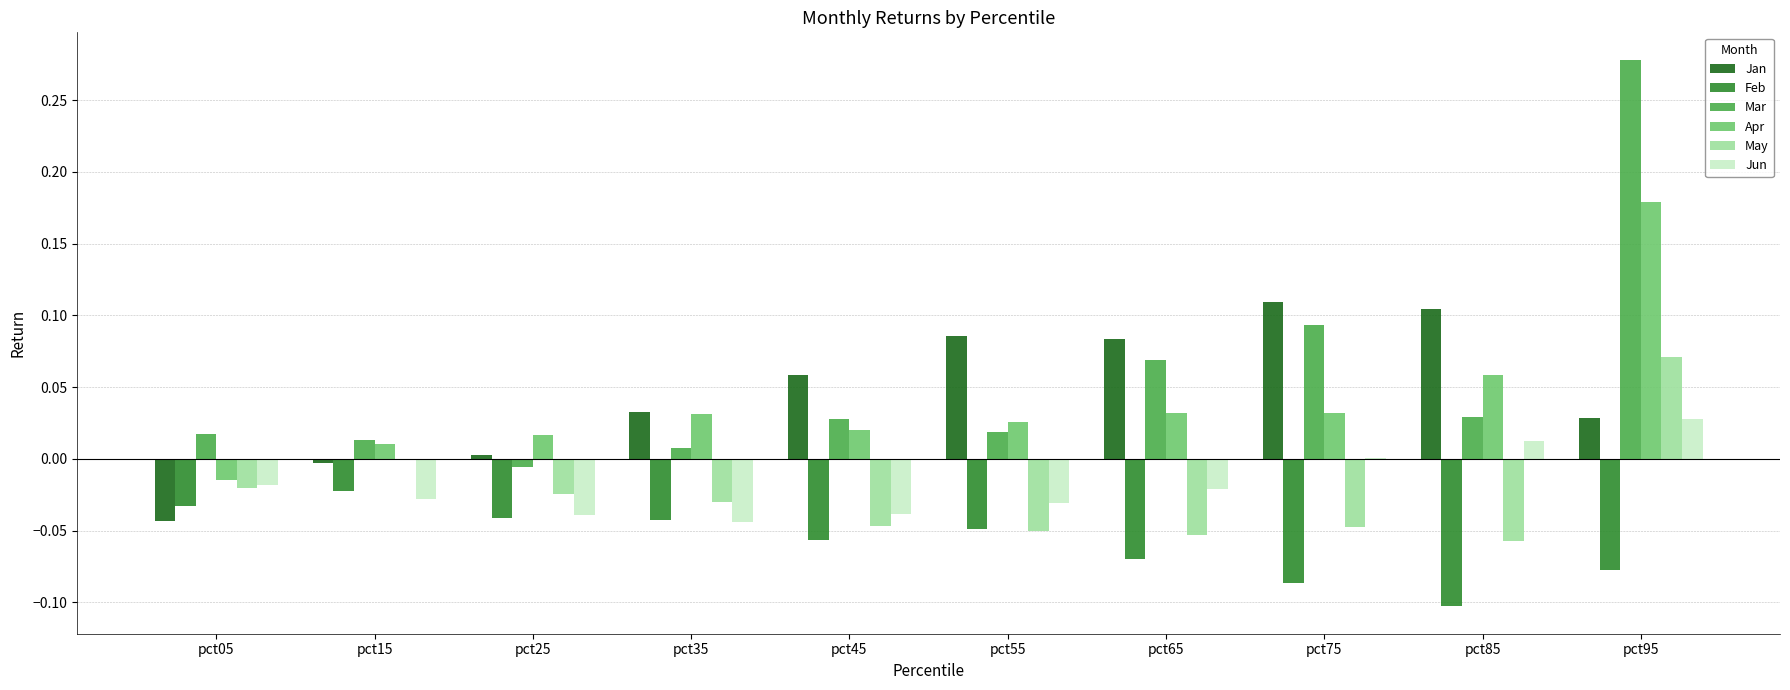

Which series has the widest spread of values?

Mar